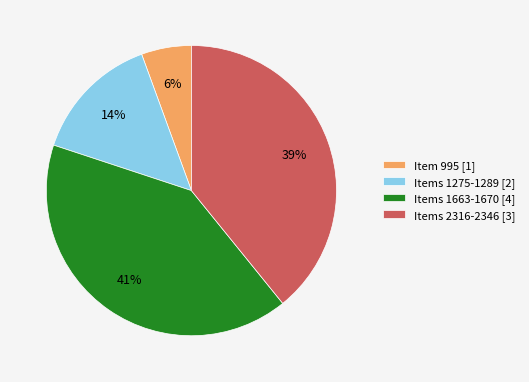

Rank the categories by value from highest to lowest.

Items 1663-1670 [4], Items 2316-2346 [3], Items 1275-1289 [2], Item 995 [1]